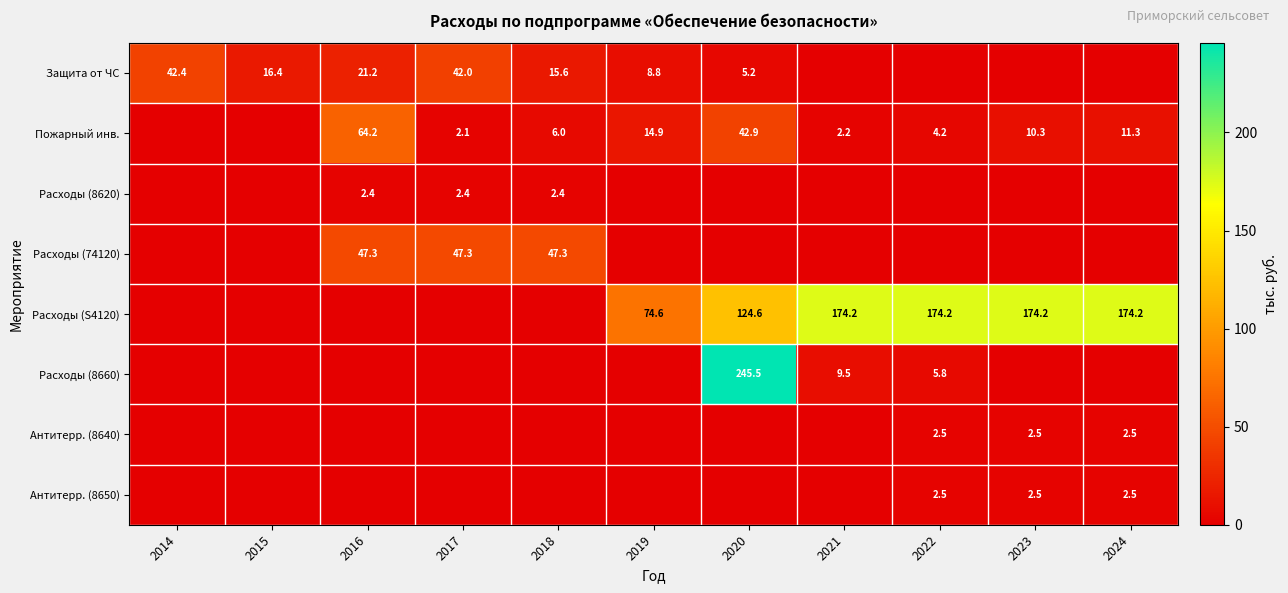

What is the total value across all series at 2015?

16.4